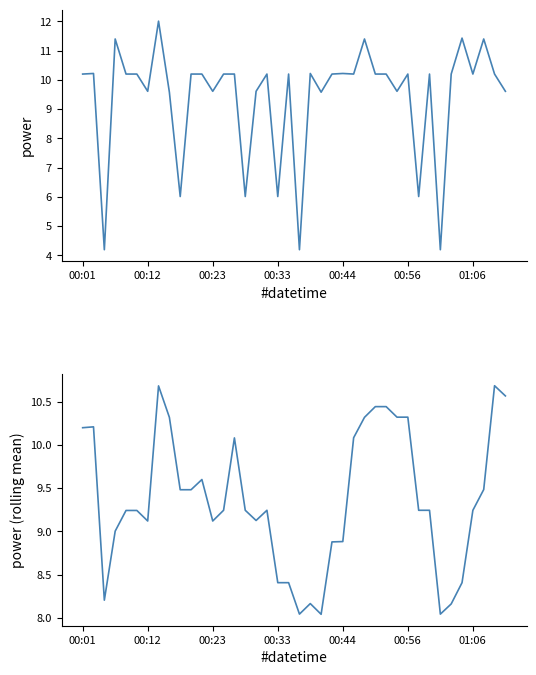

The och (rolling mean) series shows 10.6 at 20. True or false?

False